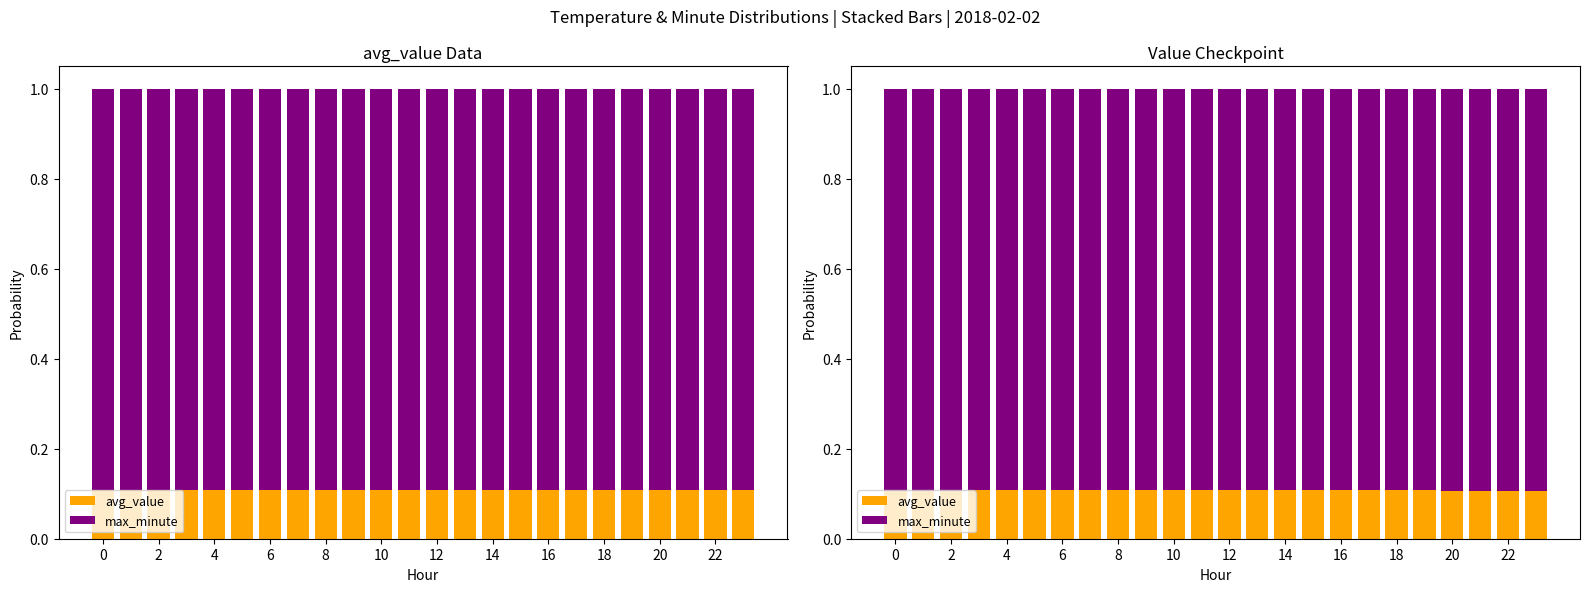

How many bars are there in total?

48